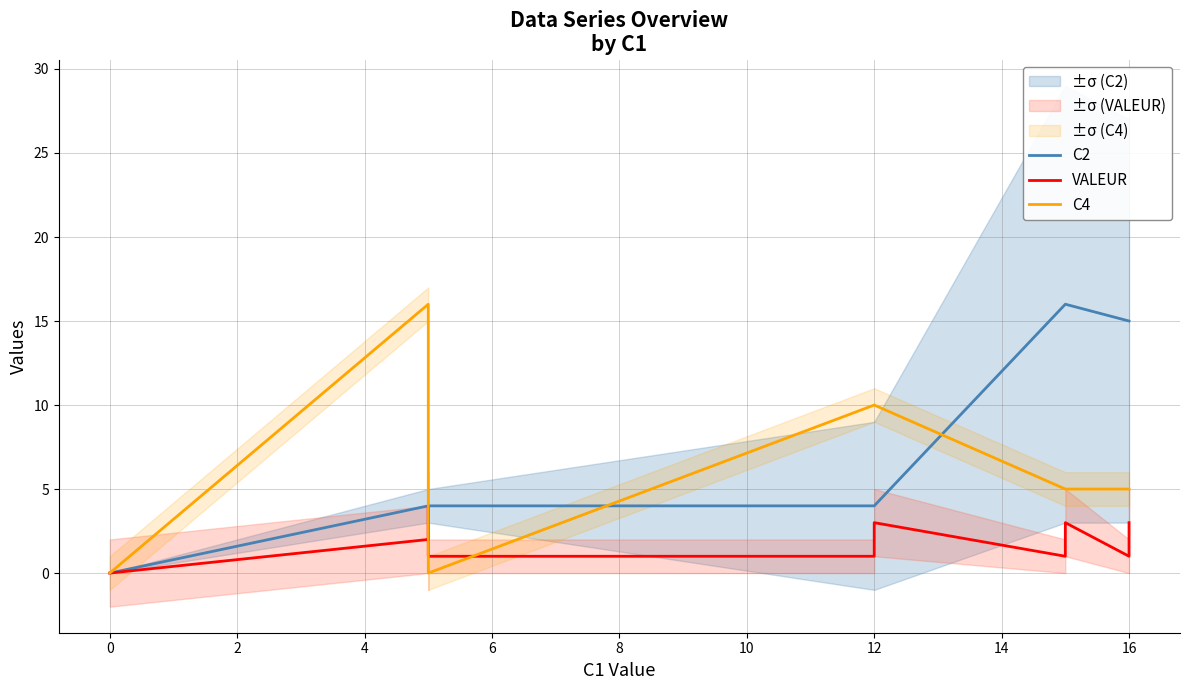

Which series has the widest spread of values?

C2